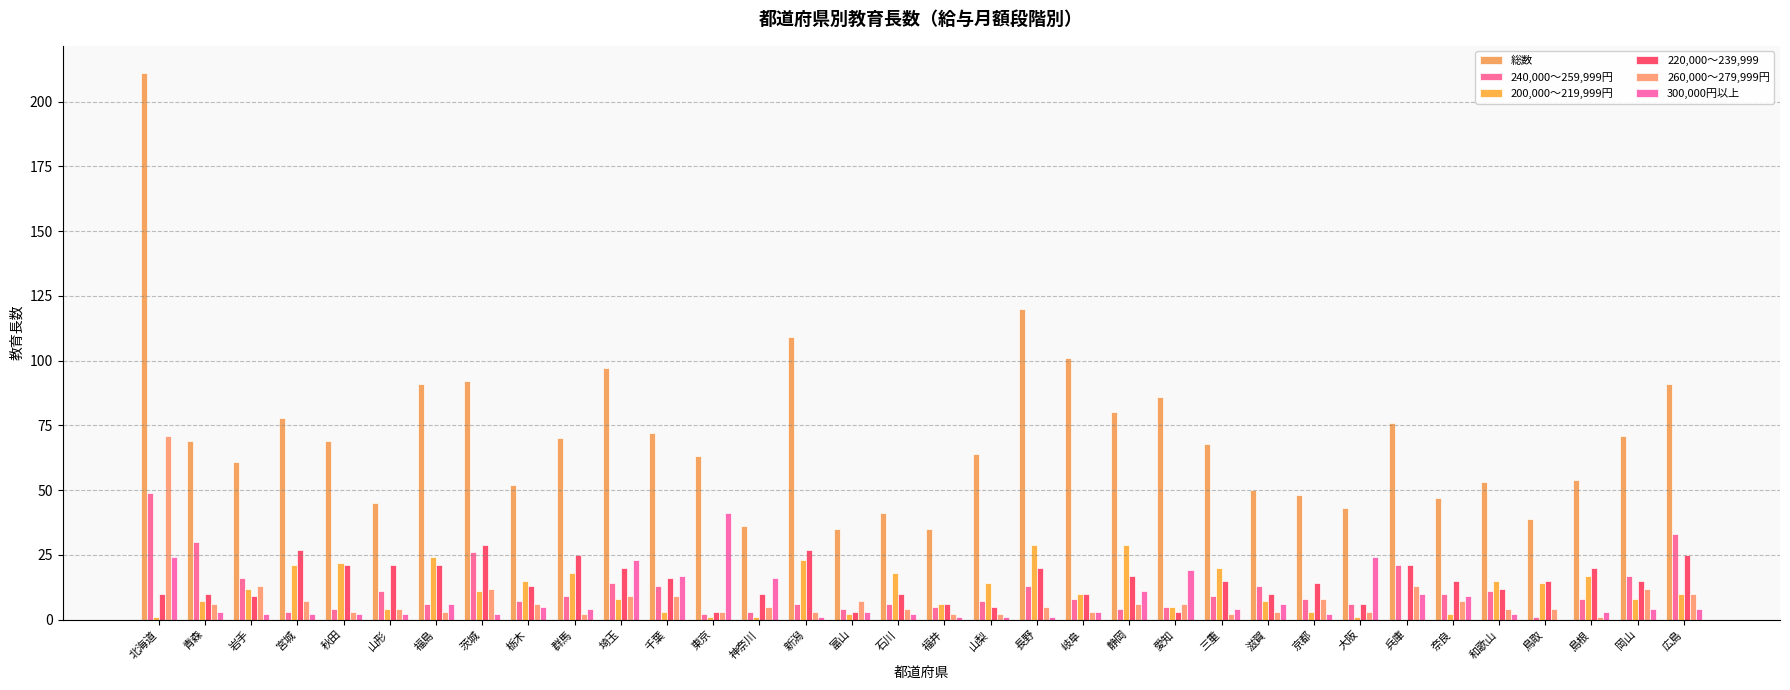

Is it true that 240,000～259,999円 equals 2 at 新潟?

False